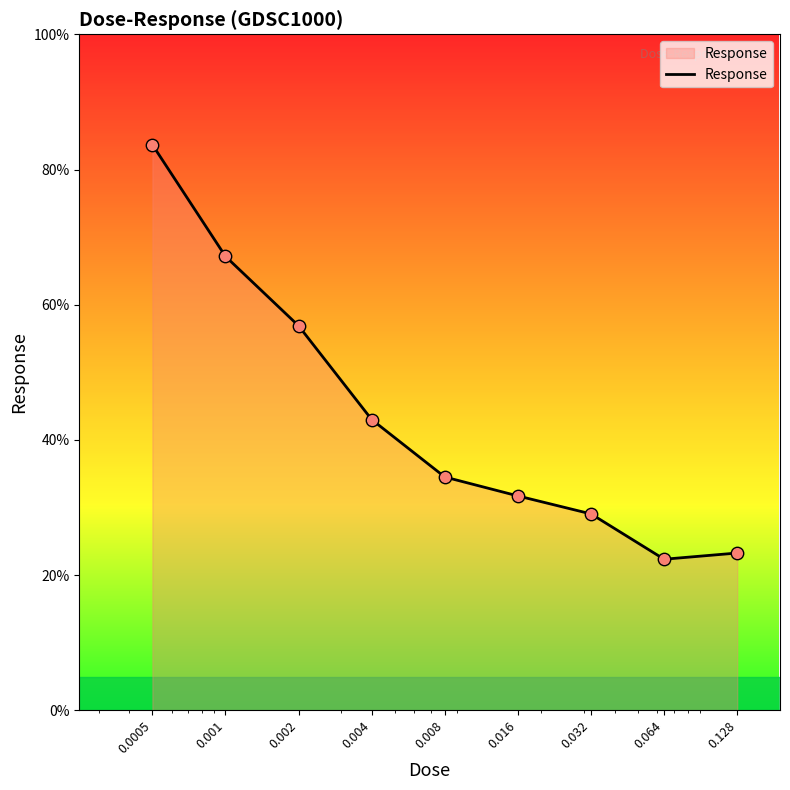

What is the difference between the maximum and minimum values?

61.3